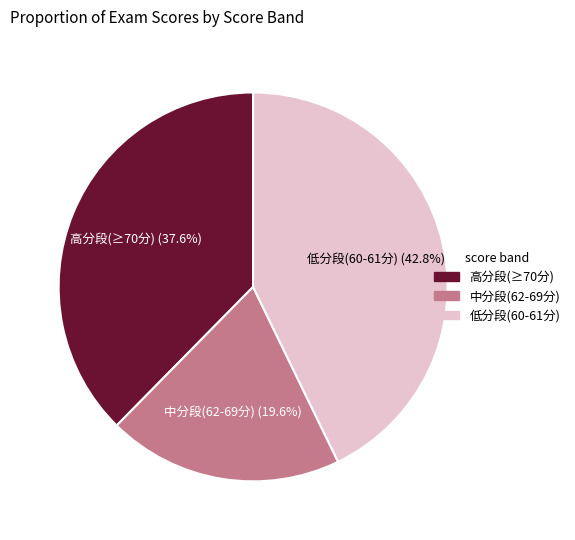

Is there any slice that represents more than half of the pie?

No